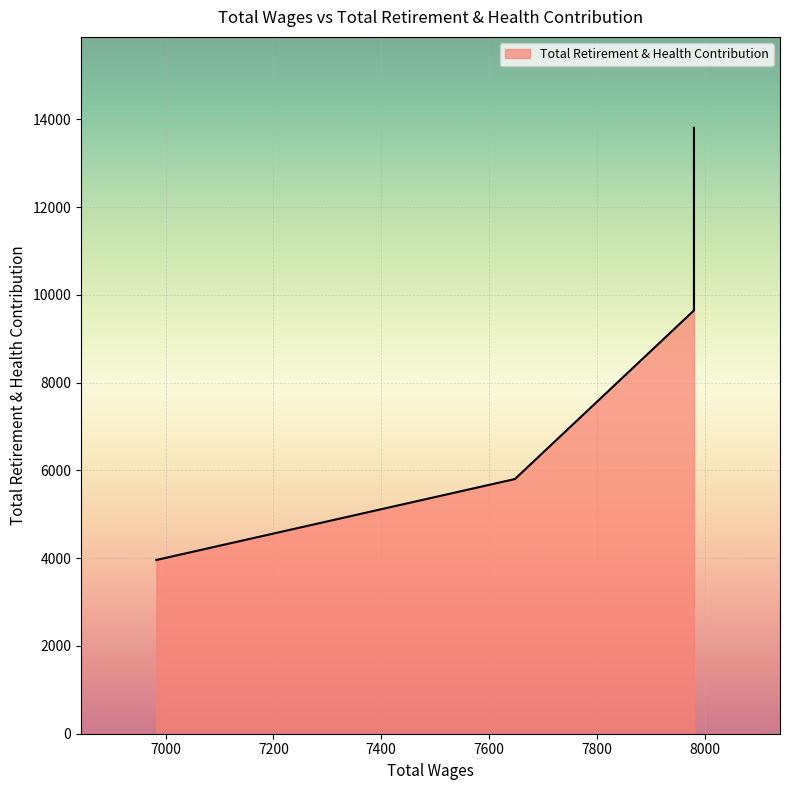

True or false: the data shows 10496 at 7980.0.

True